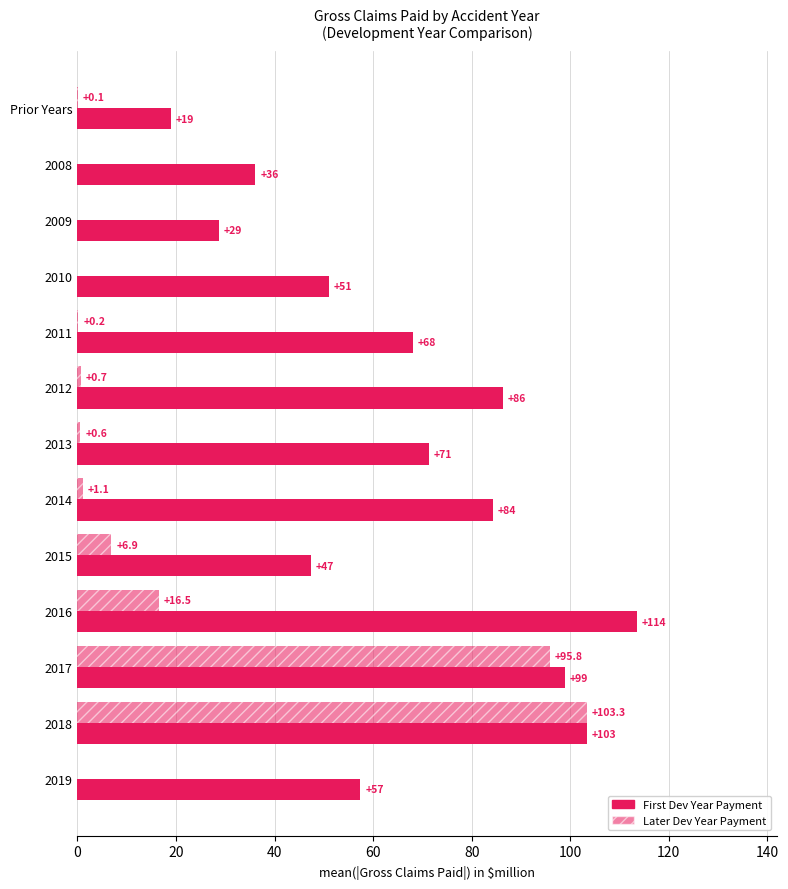

Reading left to right, list all the values displayed in this chart.

First Development Year Payment [$M]: 19.0	36.1	28.7	51.0	68.1	86.3	71.3	84.3	47.4	113.5	98.9	103.3	57.4
Later Development Year Payment [$M]: 0.1	0.0	0.0	0.0	0.2	0.7	0.6	1.1	6.9	16.5	95.8	103.3	0.0